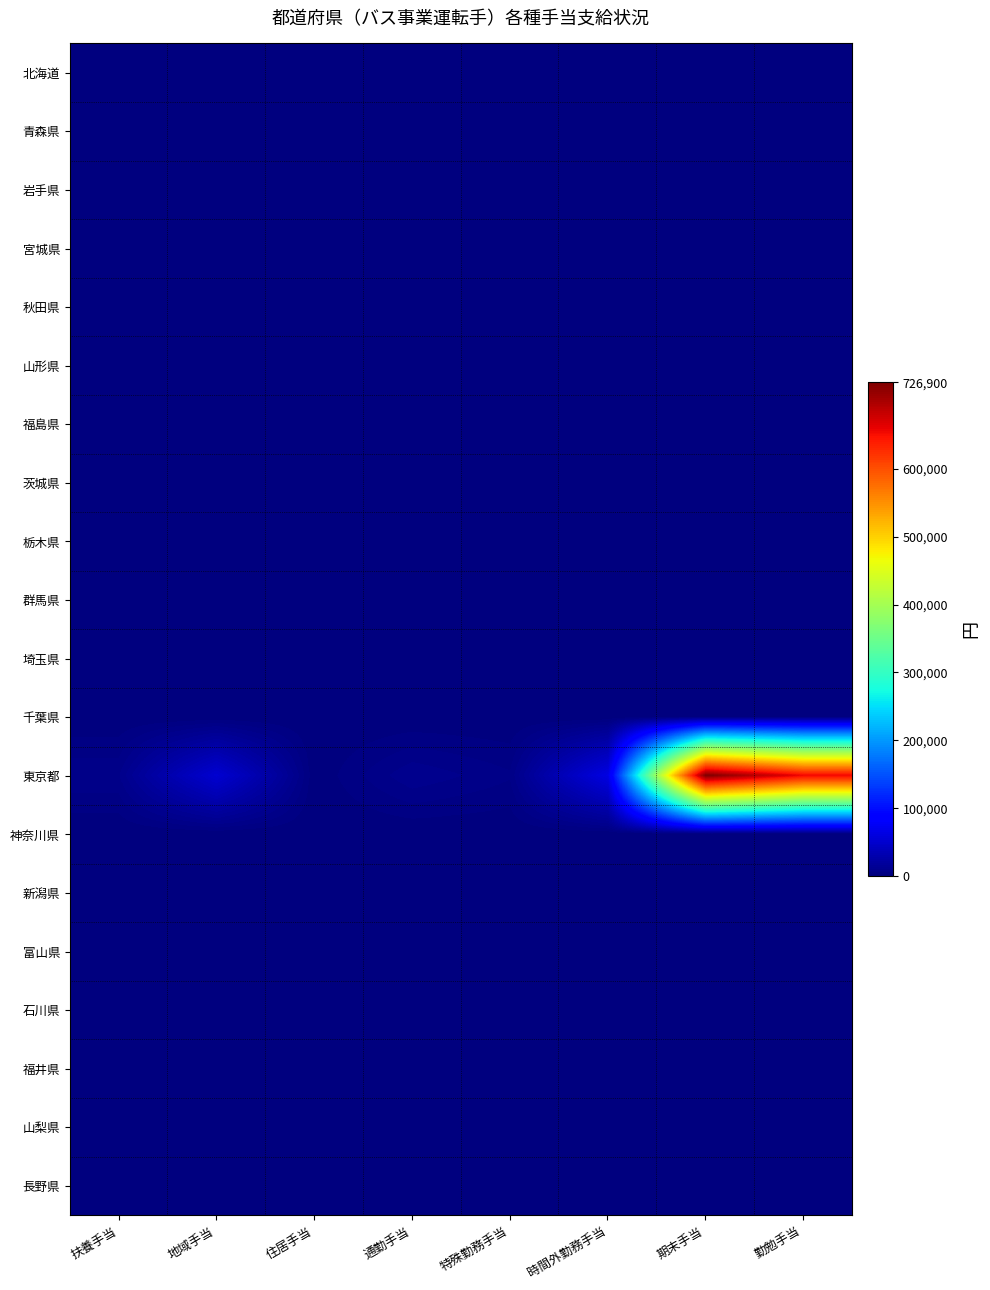

Which series has the largest range (max minus min)?

東京都